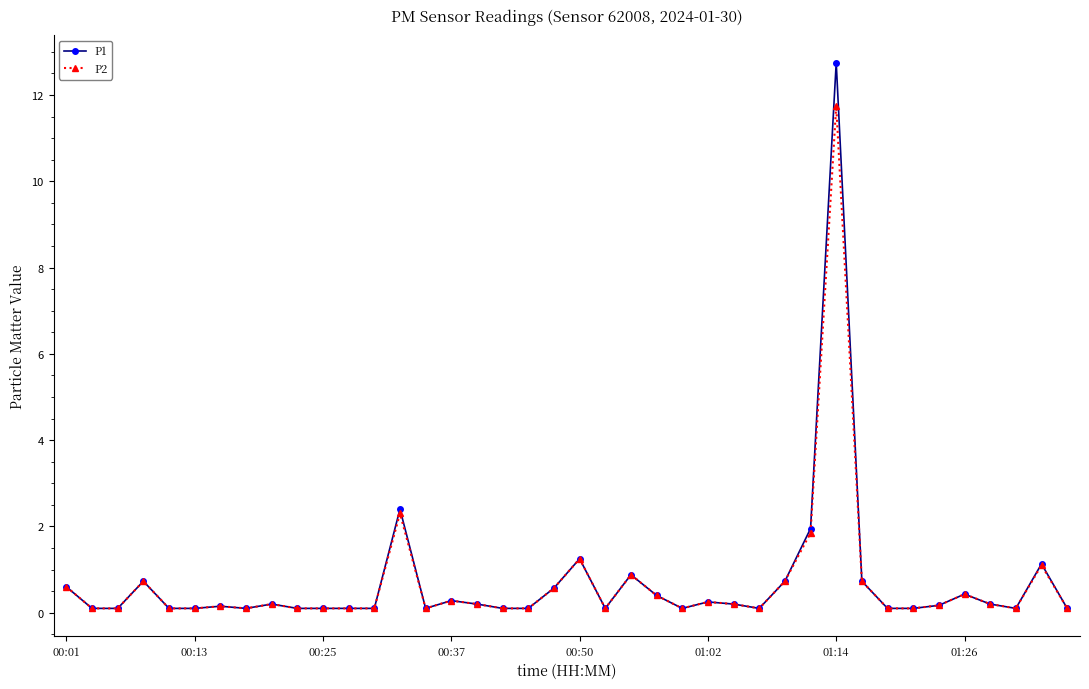

Does the chart display data point markers on the line(s)?

Yes